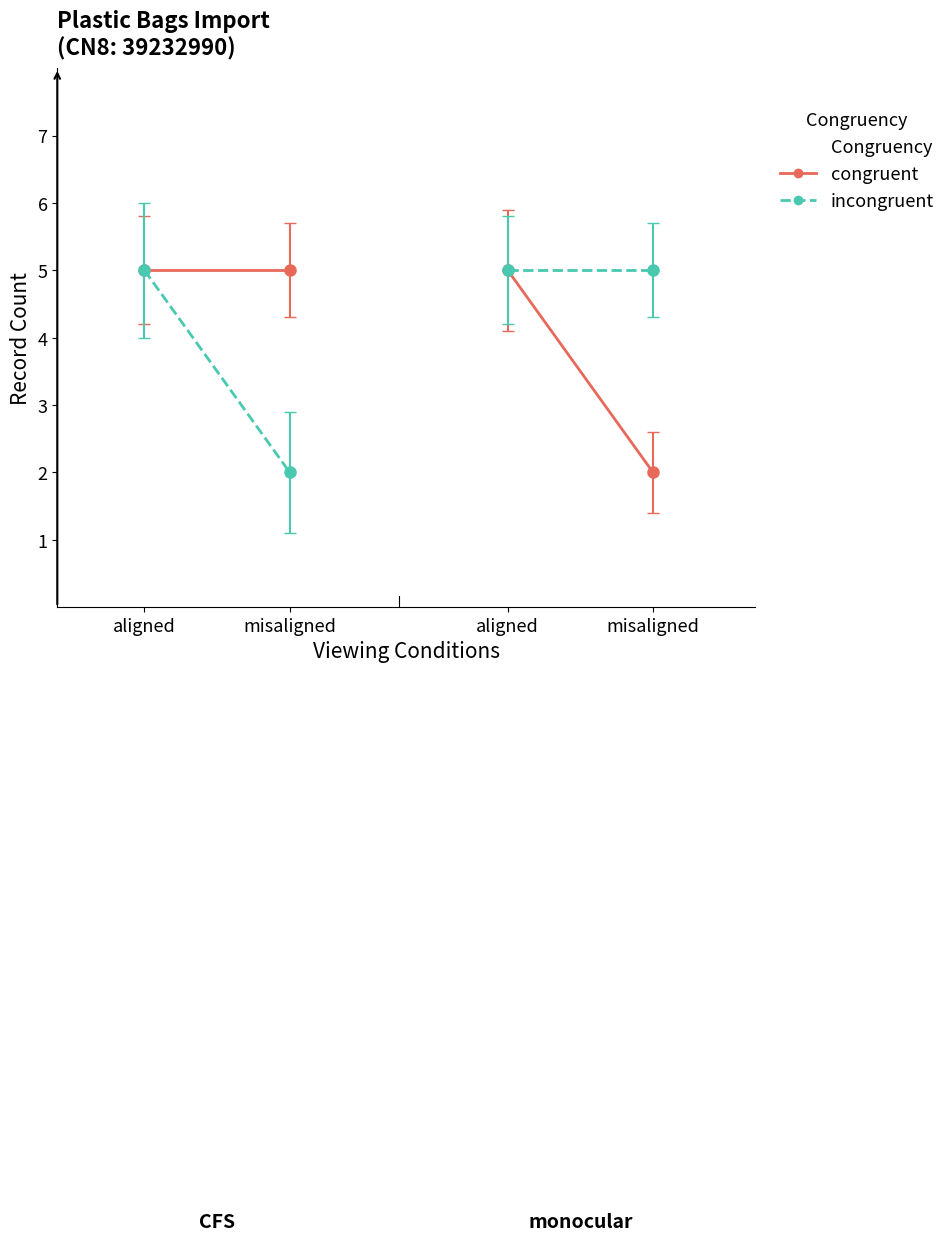

What is the spread (max minus min) of values at misaligned?

3